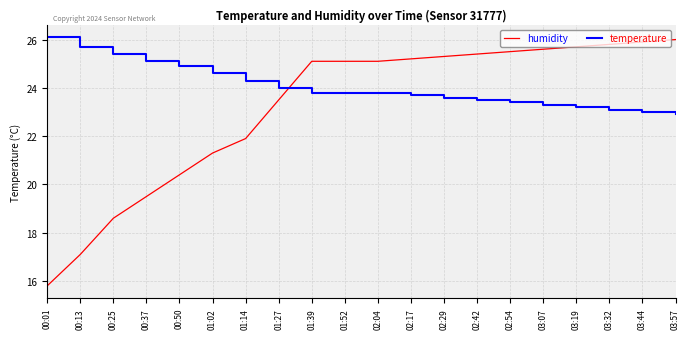

What is the highest value of the humidity series?

26.0